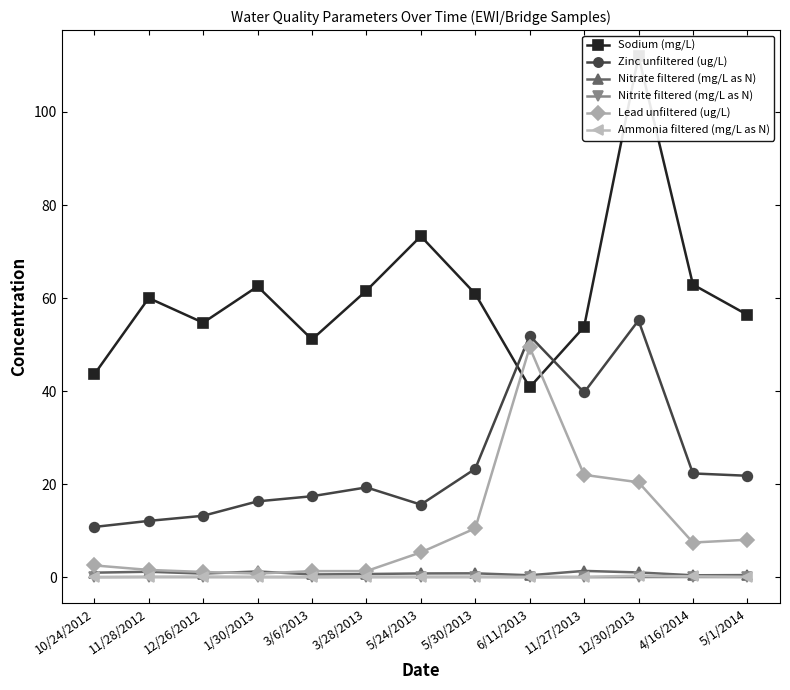

Between which two adjacent categories do Nitrate filtered (mg/L as N) and Lead unfiltered (ug/L) first intersect?

12/26/2012 and 1/30/2013